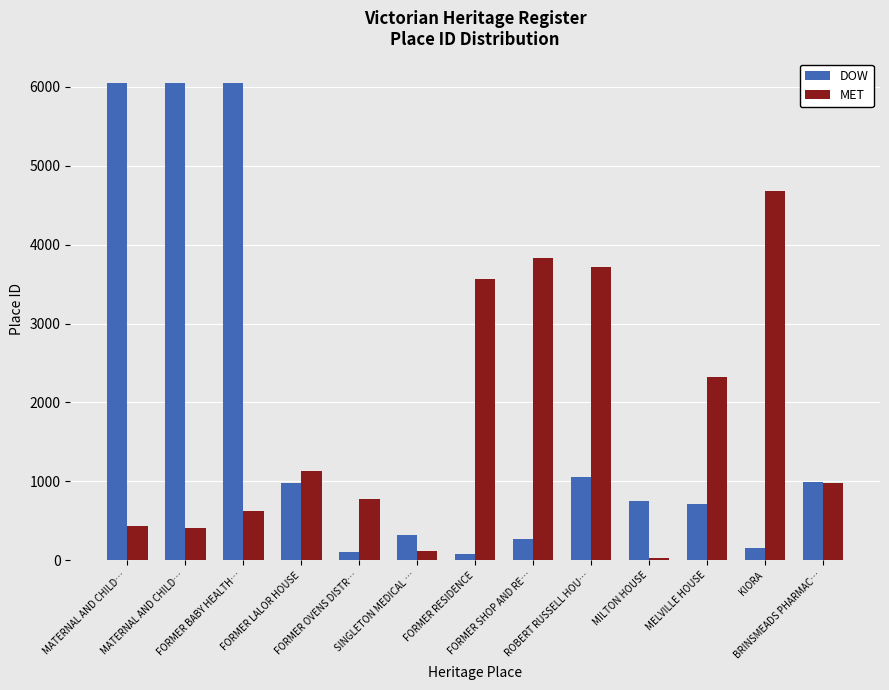

Count the number of data series in this chart.

2